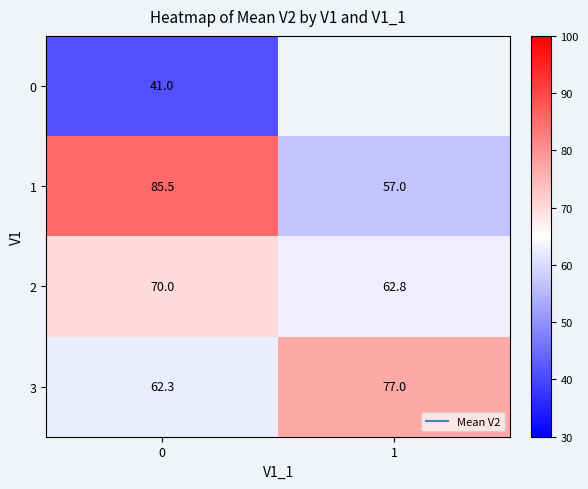

At how many categories does at least one series exceed 41?

2